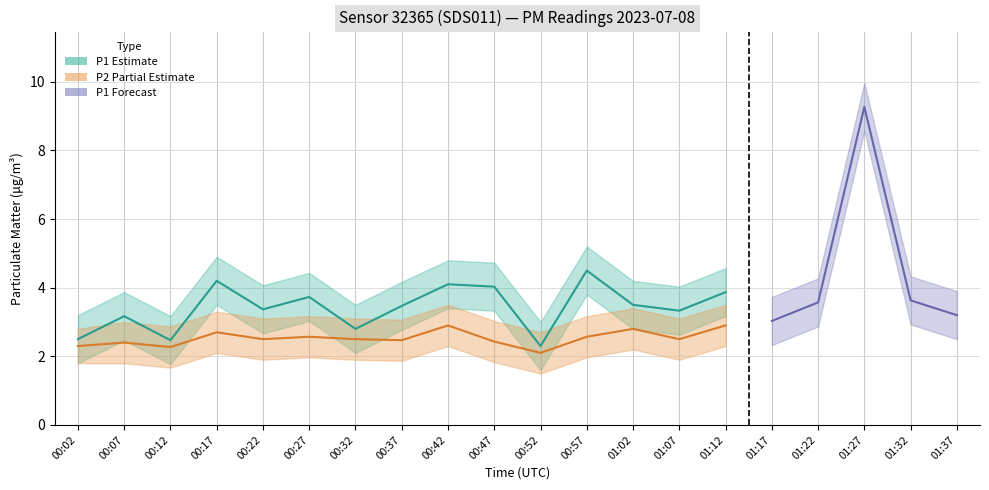

Does the chart display data point markers on the line(s)?

No